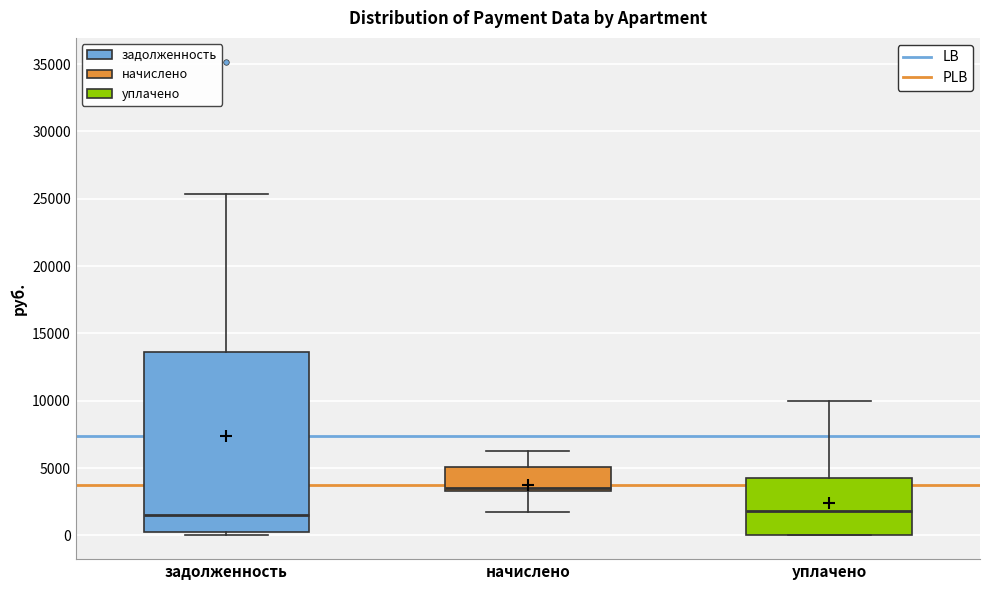

Reading left to right, read every box against the y-axis: the position of its median line, the range the box covers, and the ends of its whiskers. The values are not printed on the chart, so give them approximately, as read against the axis.

задолженность: median 1500, box 500 to 13500, whiskers 0 to 25500
начислено: median 3500 (just above the box's lower edge), box 3500 to 5000, whiskers 2000 to 6500
уплачено: median 2000, box 0 to 4500, whiskers 0 to 10000